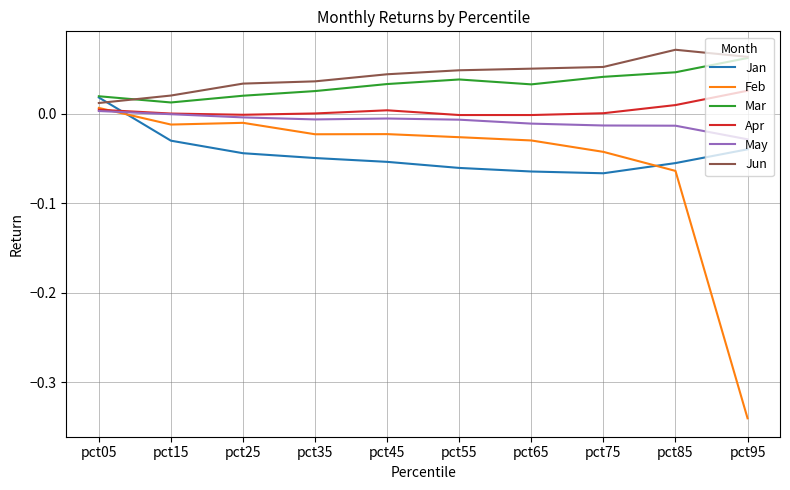

Where do Jan and Jun first cross each other?

pct05 and pct15